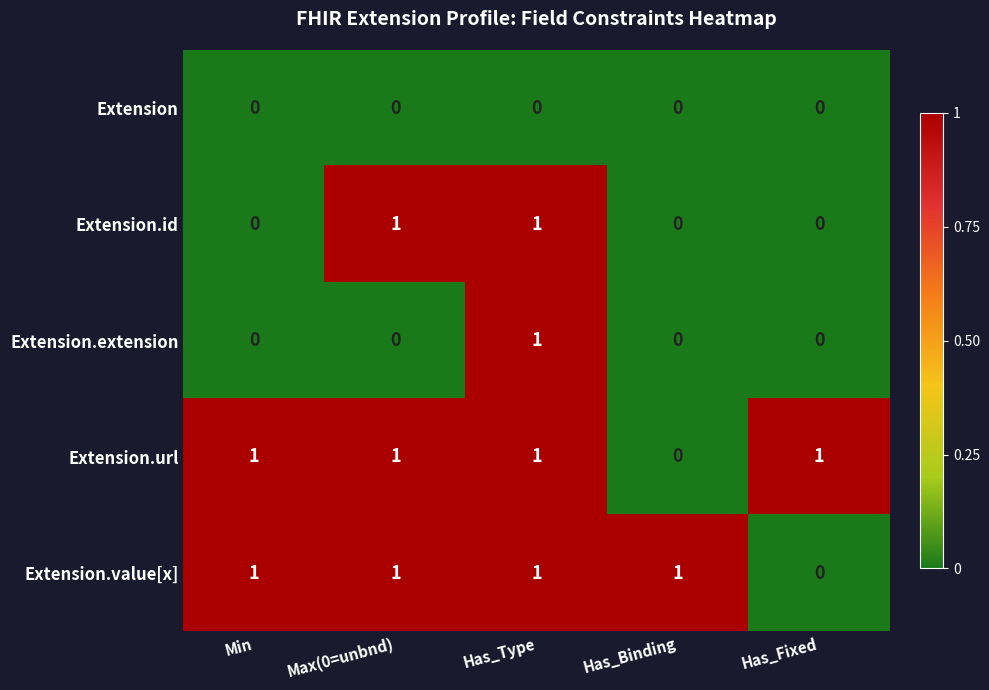

The value of Extension.url at Has_Binding is 0. True or false?

True